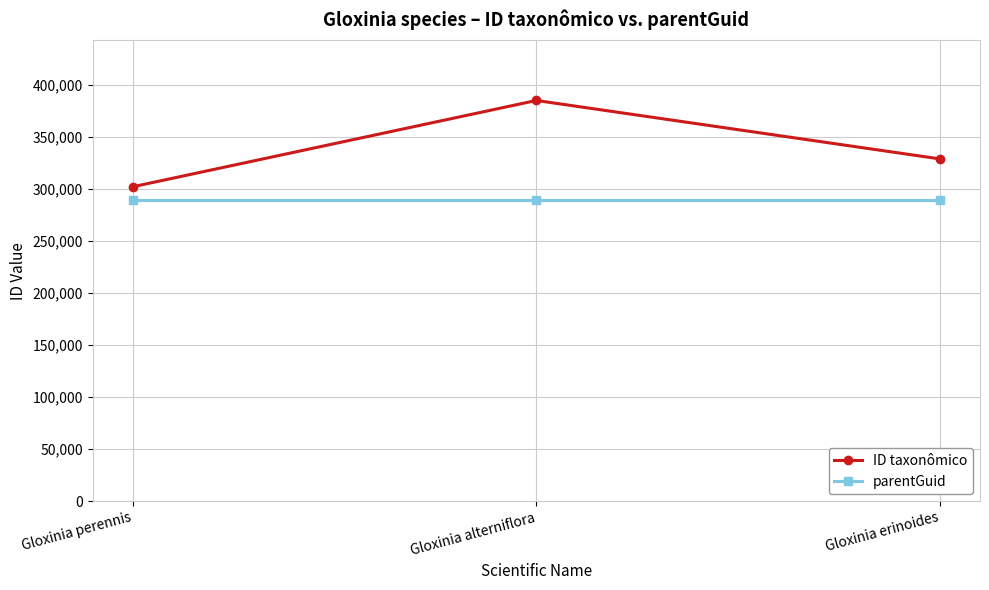

At which label does ID taxonômico reach its minimum?

Gloxinia perennis